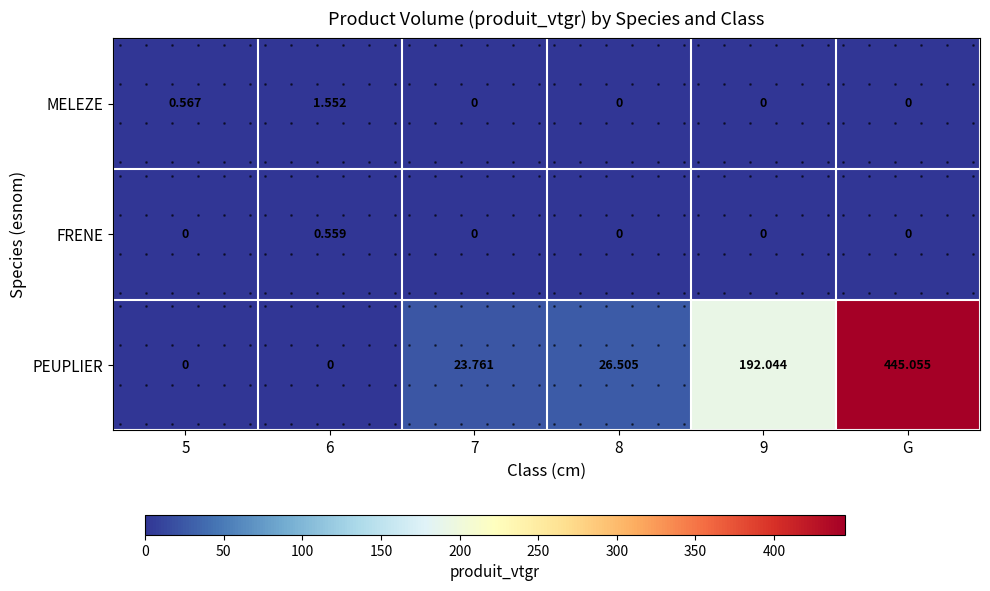

What is the spread (max minus min) of values at 8?

26.5